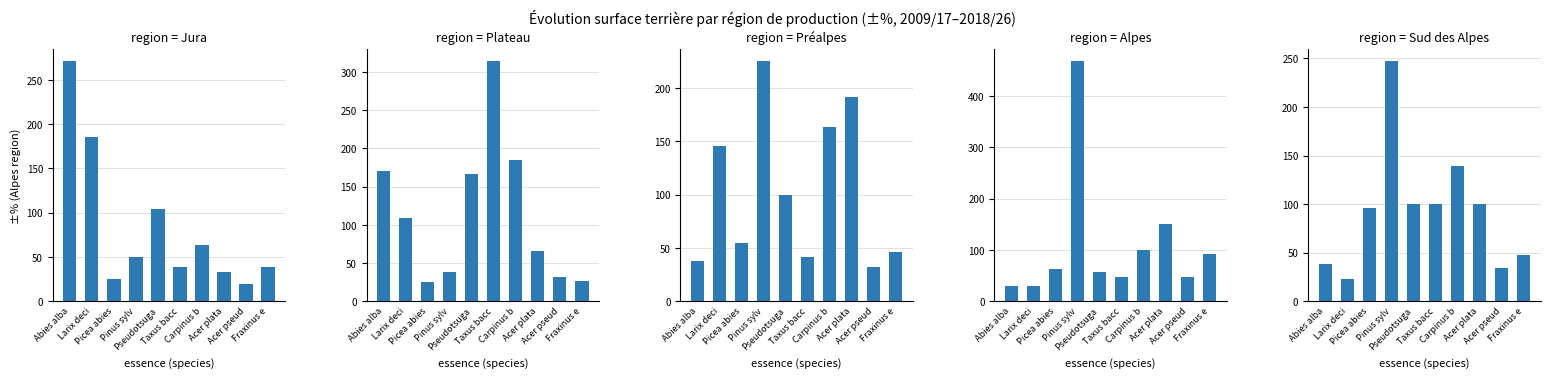

What are all the series names shown in the legend?

Jura, Plateau, Préalpes, Alpes, Sud des Alpes